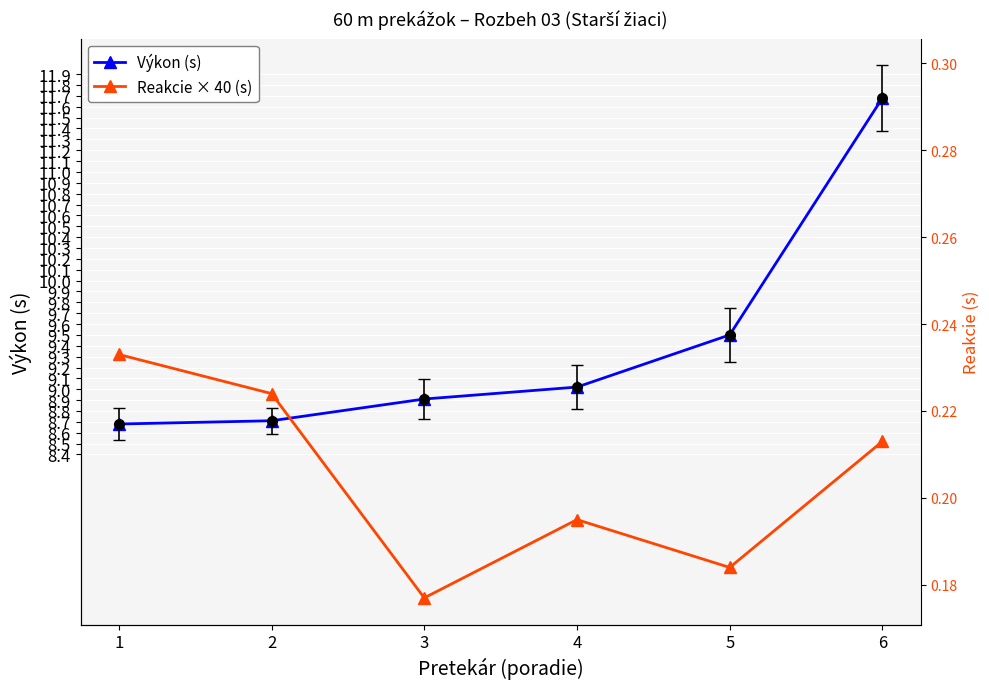

Reading right to left, extract all data points from this chart.

Výkon (s): 11.7	9.5	9.0	8.9	8.7	8.7
Reakcie × 40 (s): 8.5	7.4	7.8	7.1	9.0	9.3